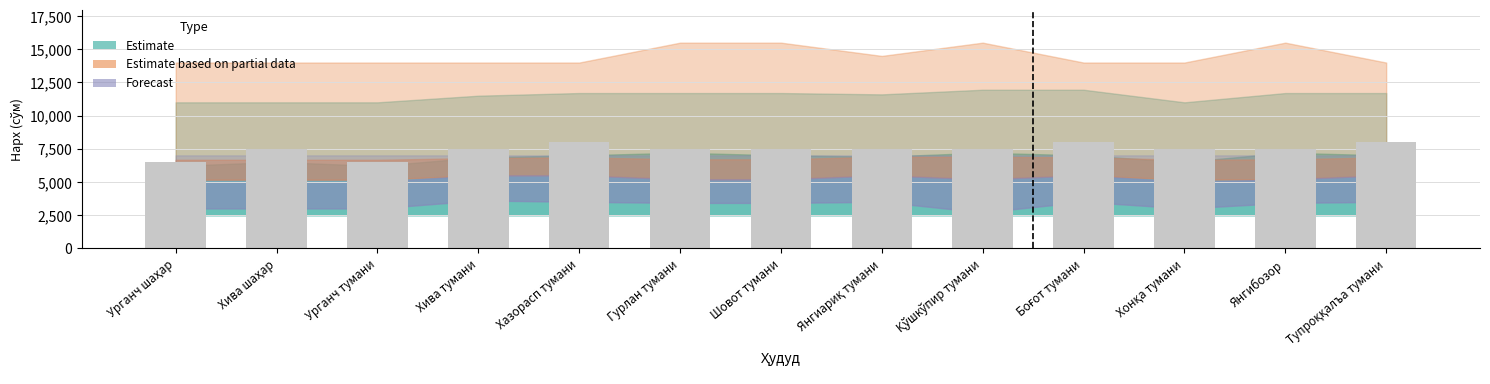

What is the label of the 3rd bar from the left?

Урганч тумани